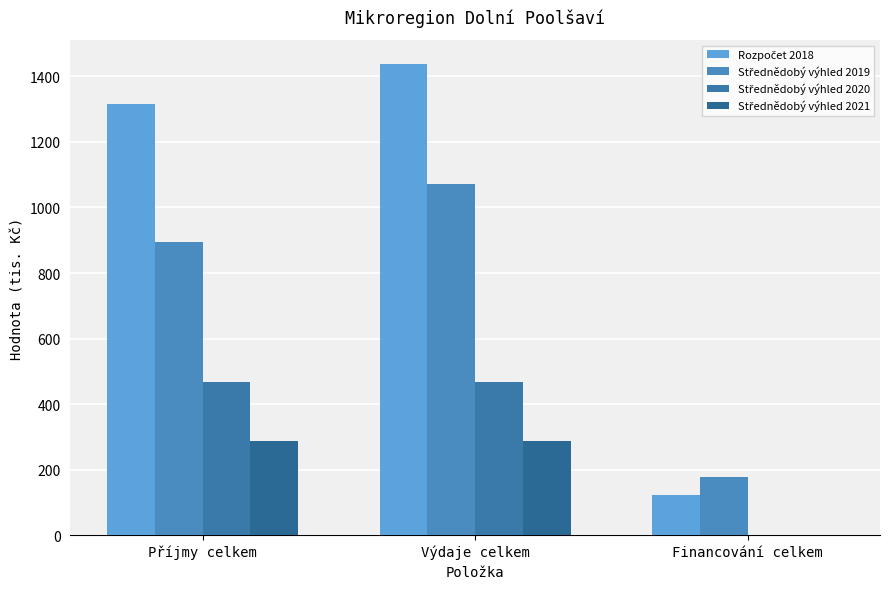

Which category has the highest value in the Střednědobý výhled 2021 series?

Příjmy celkem